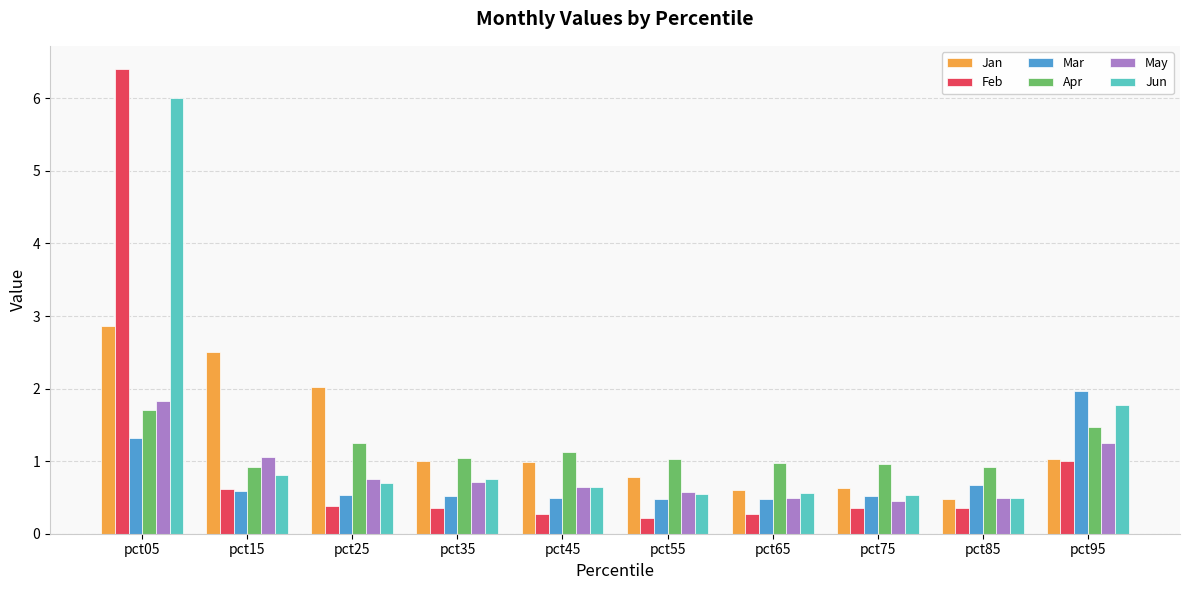

Is it true that Mar equals 3.3 at pct95?

False